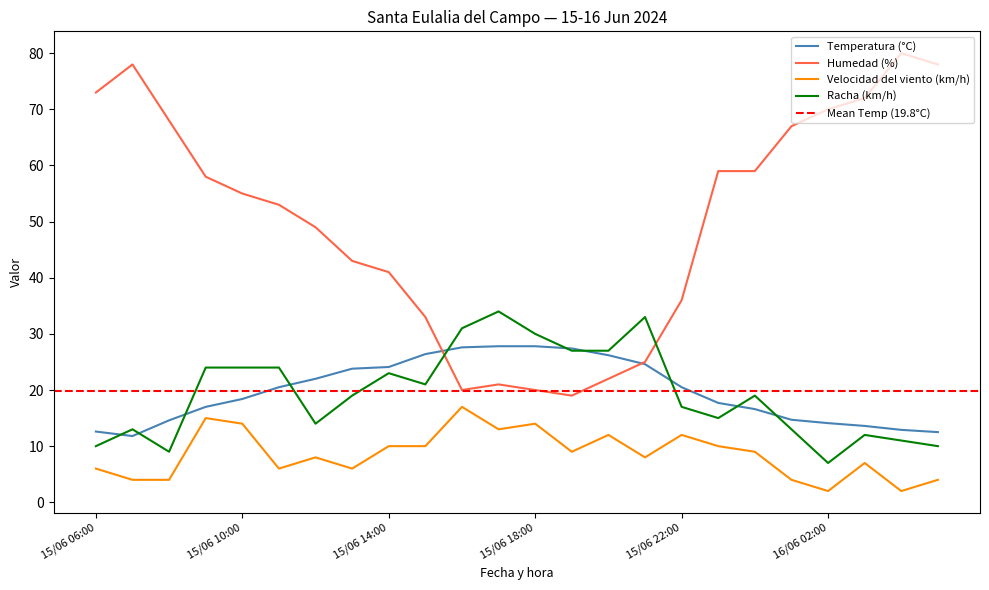

What is the difference between the maximum and minimum values in the Temperatura (°C) series?

16.0